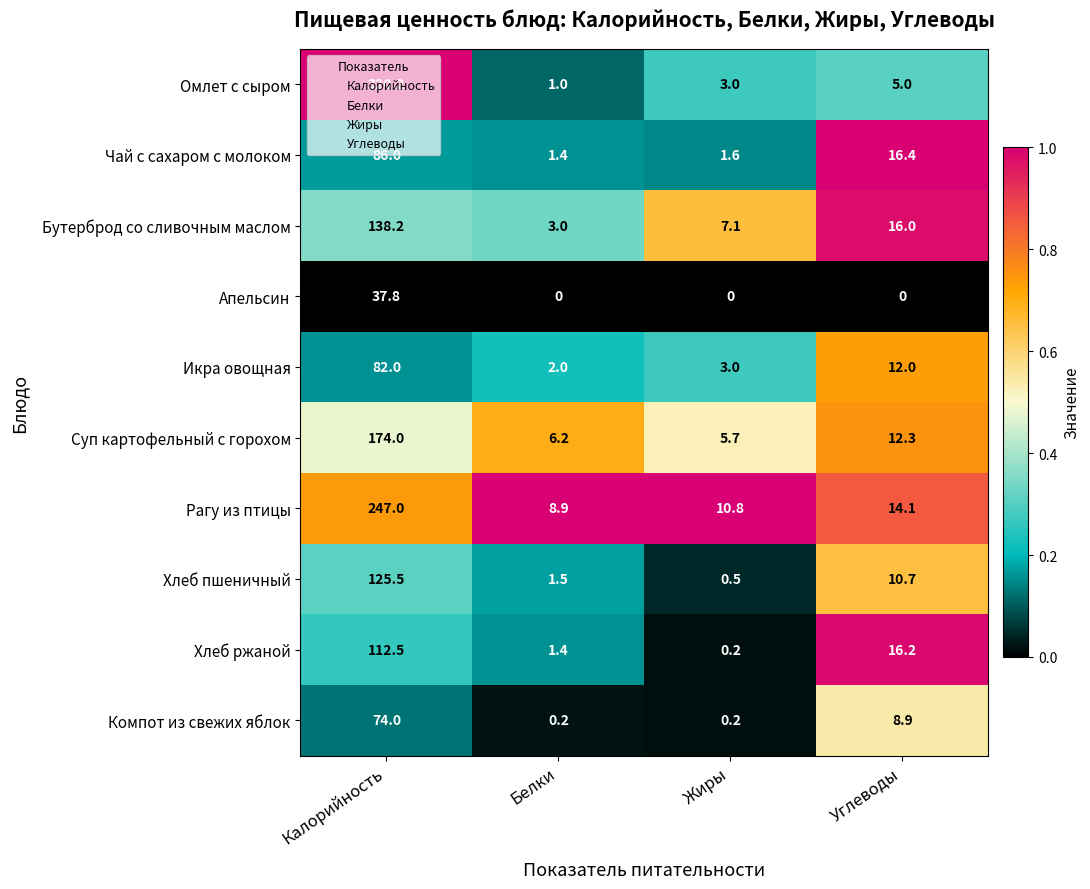

Which category has the highest value across all series?

Калорийность